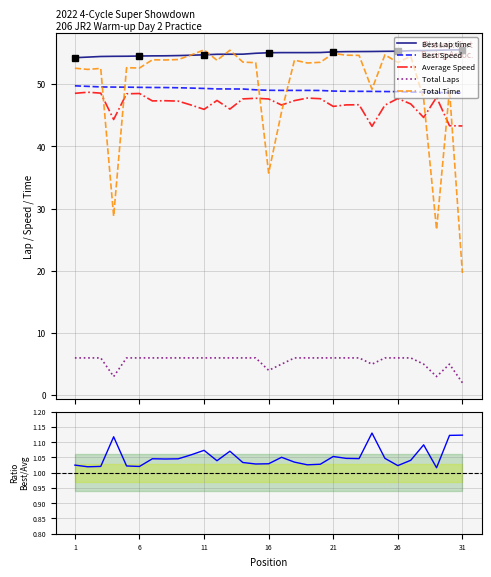

Which series has the largest total across all categories?

Best Lap time